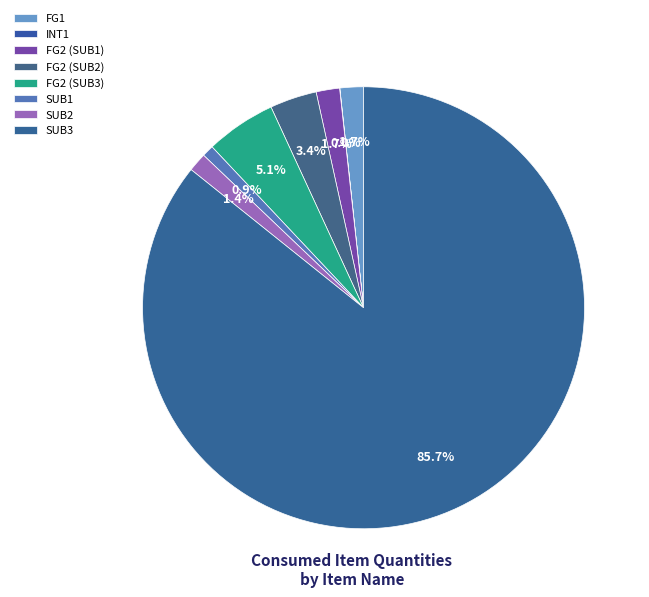

Which slice represents more than half of the pie?

SUB3